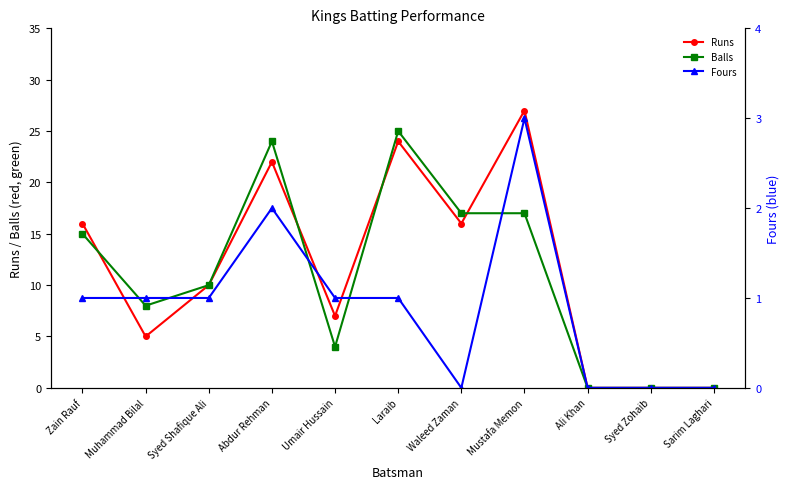

At which category does Fours reach its first local peak?

Abdur Rehman